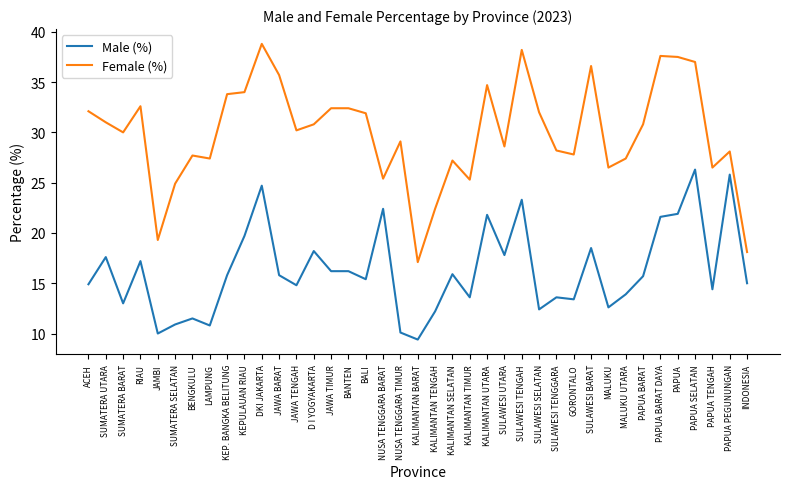

At which category does Male (%) reach its first local valley?

SUMATERA BARAT